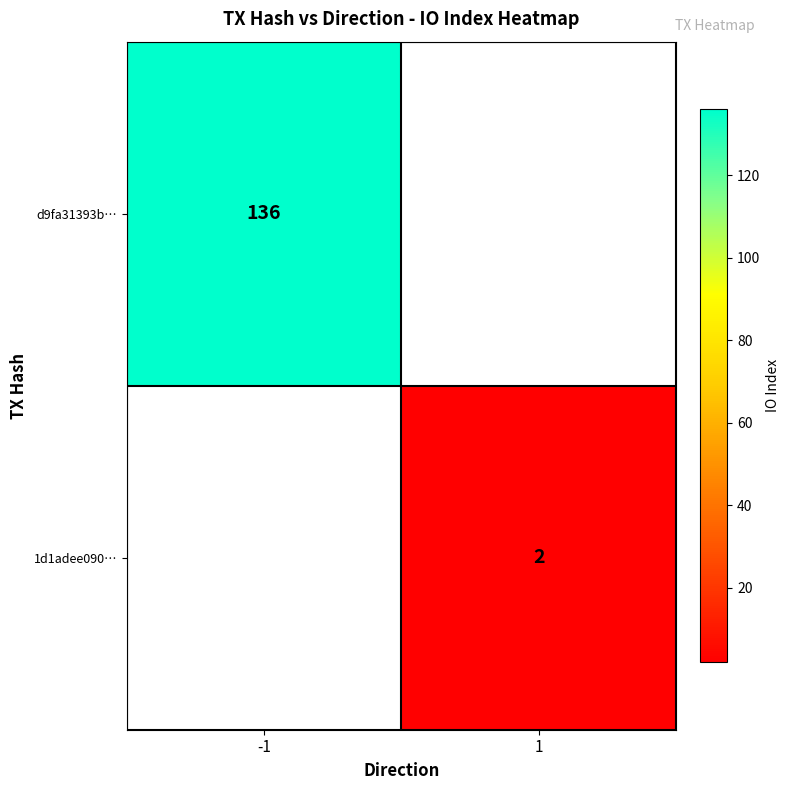

True or false: d9fa31393b… has a value of 136 at -1.

True